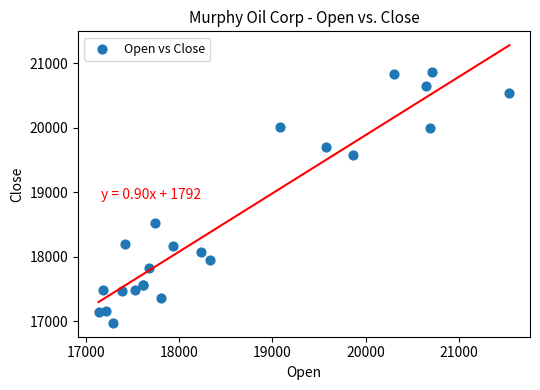

What Y value in the scatter plot is closest to 18920?

18523